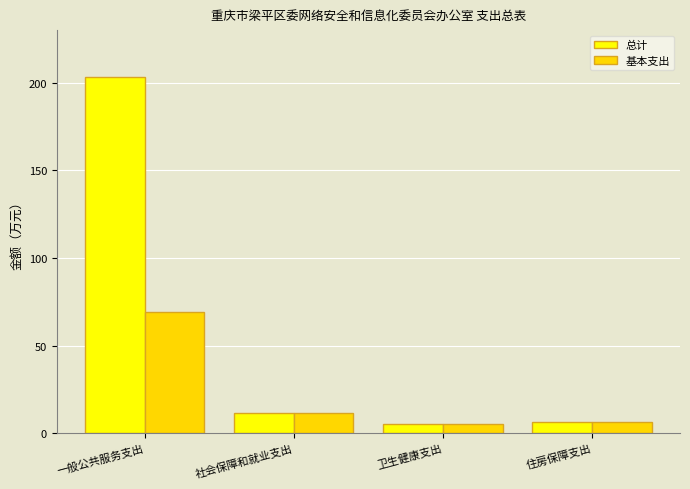

Rank the series by their maximum value, from highest to lowest.

总计, 基本支出